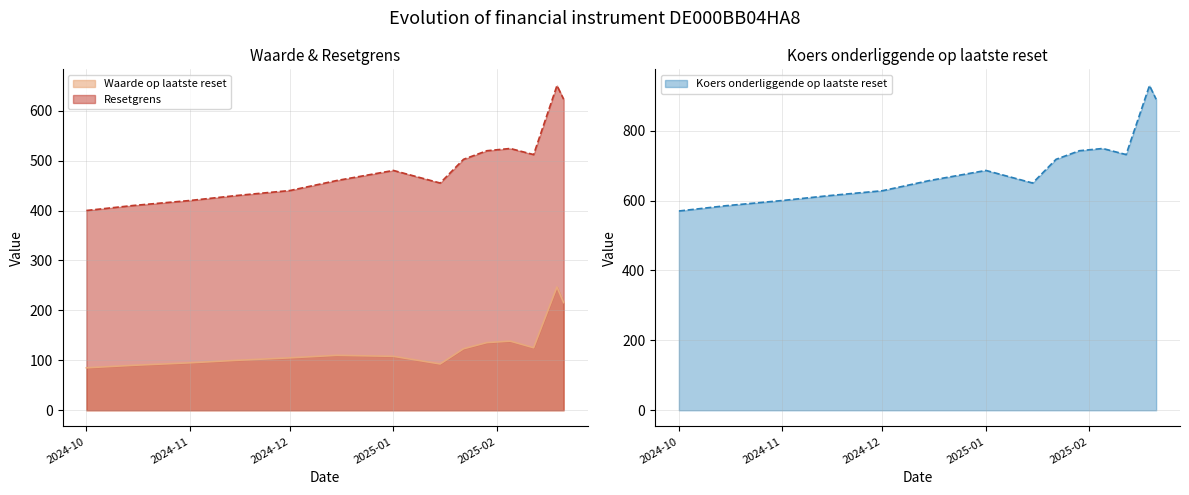

What are all the series names shown in the legend?

Waarde op laatste reset, Resetgrens, Koers onderliggende op laatste reset